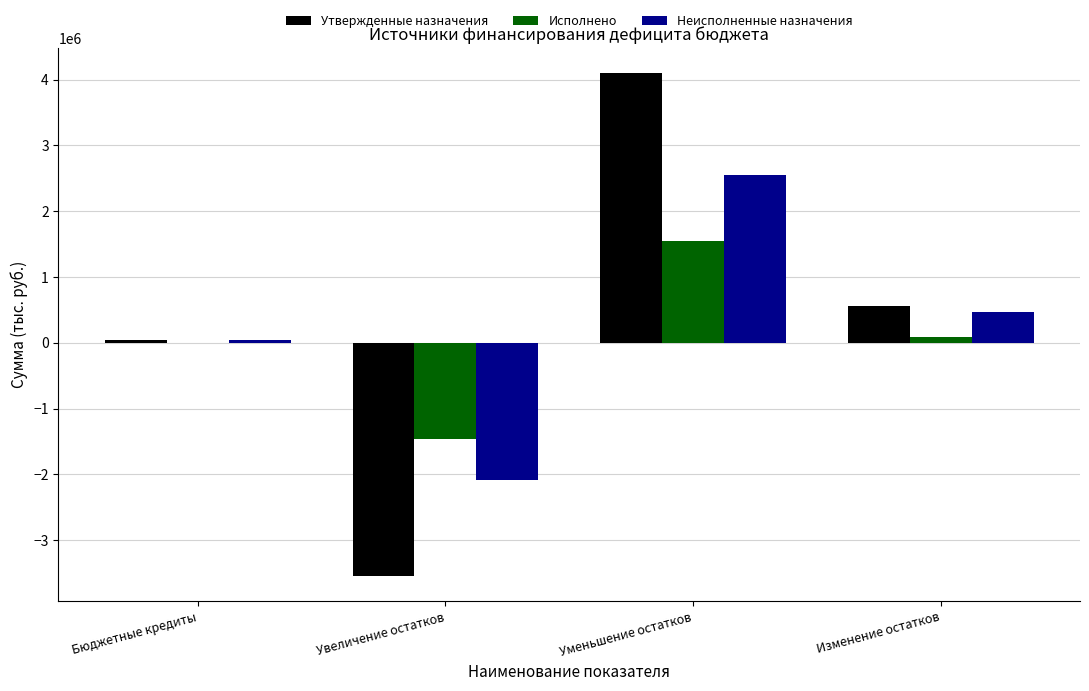

Are the bars horizontal?

No